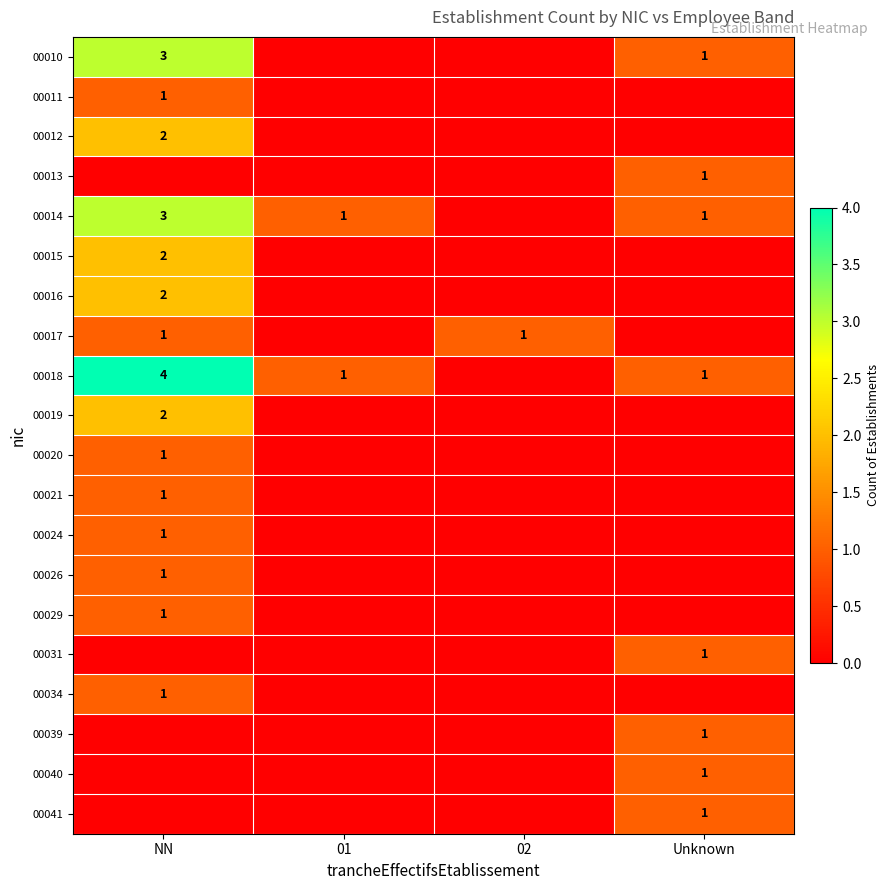

Is it true that 00031 equals 1 at Unknown?

True